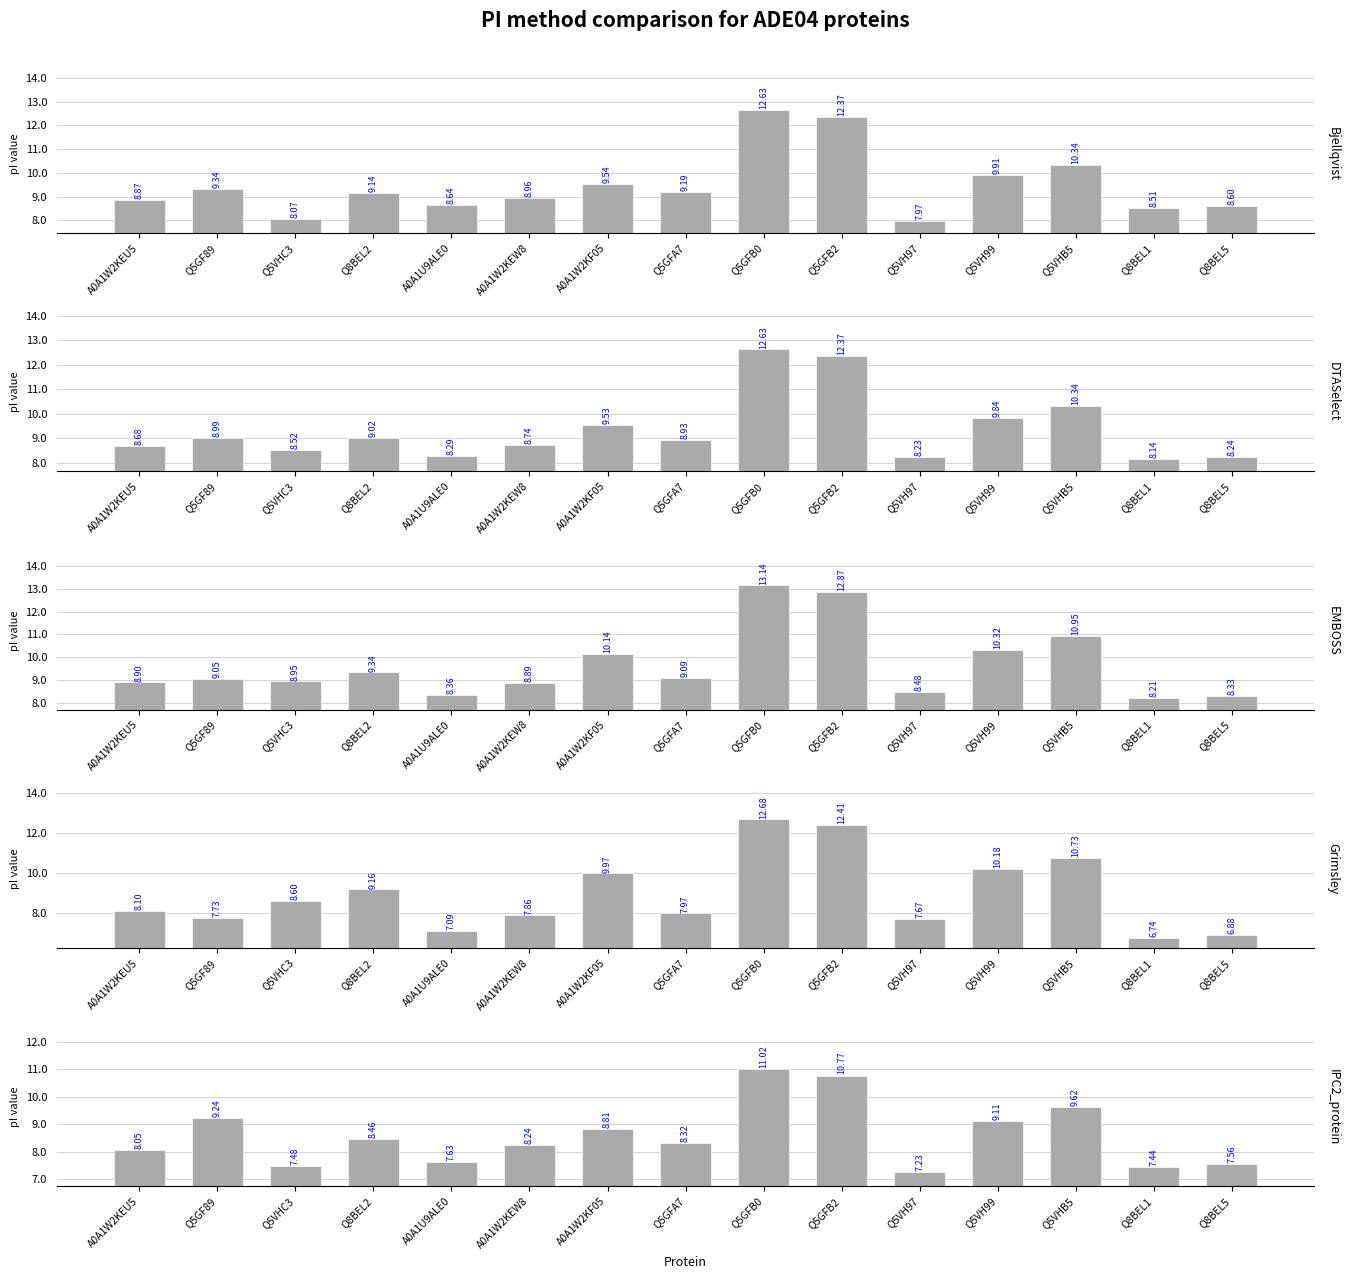

Reading right to left, transcribe all the data shown in this chart.

Bjellqvist: 8.6	8.5	10.3	9.9	8.0	12.4	12.6	9.2	9.5	9.0	8.6	9.1	8.1	9.3	8.9
DTASelect: 8.2	8.1	10.3	9.8	8.2	12.4	12.6	8.9	9.5	8.7	8.3	9.0	8.5	9.0	8.7
EMBOSS: 8.3	8.2	10.9	10.3	8.5	12.9	13.1	9.1	10.1	8.9	8.4	9.3	8.9	9.0	8.9
Grimsley: 6.9	6.7	10.7	10.2	7.7	12.4	12.7	8.0	10.0	7.9	7.1	9.2	8.6	7.7	8.1
IPC2_protein: 7.6	7.4	9.6	9.1	7.2	10.8	11.0	8.3	8.8	8.2	7.6	8.5	7.5	9.2	8.1